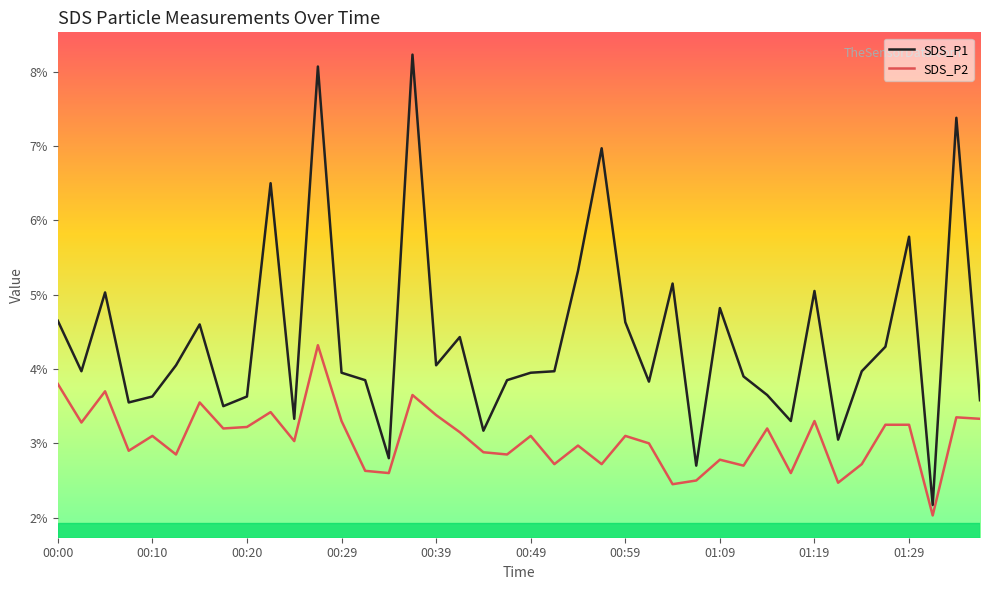

True or false: SDS_P2 and SDS_P1 intersect in this chart.

False